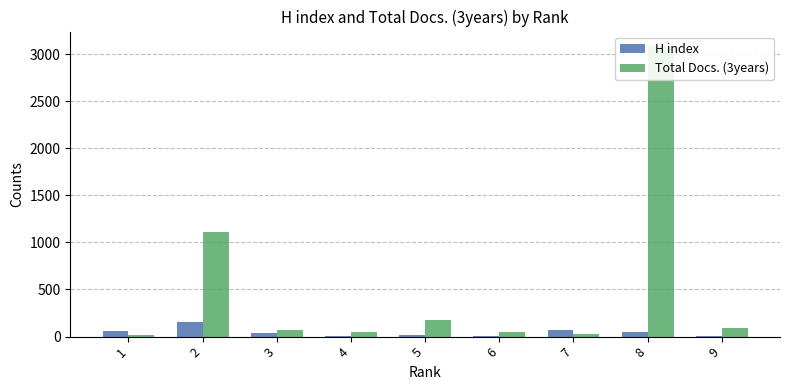

What is the lowest value of the Total Docs. (3years) series?

17